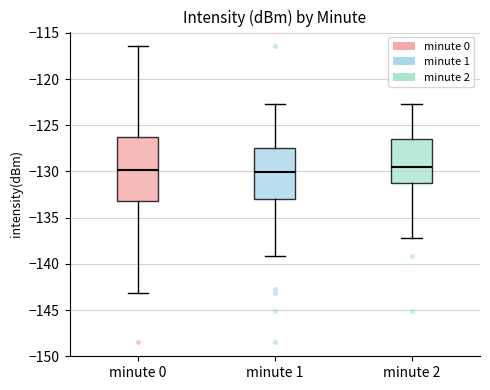

Reading left to right, read every box against the y-axis: the position of its median line, the range the box covers, and the ends of its whiskers. The values are not printed on the chart, so give them approximately, as read against the axis.

minute 0: median -130.0, box -133.0 to -126.0, whiskers -143.0 to -116.5
minute 1: median -130.0, box -133.0 to -127.5, whiskers -139.0 to -122.5
minute 2: median -129.5, box -131.0 to -126.5, whiskers -137.0 to -122.5